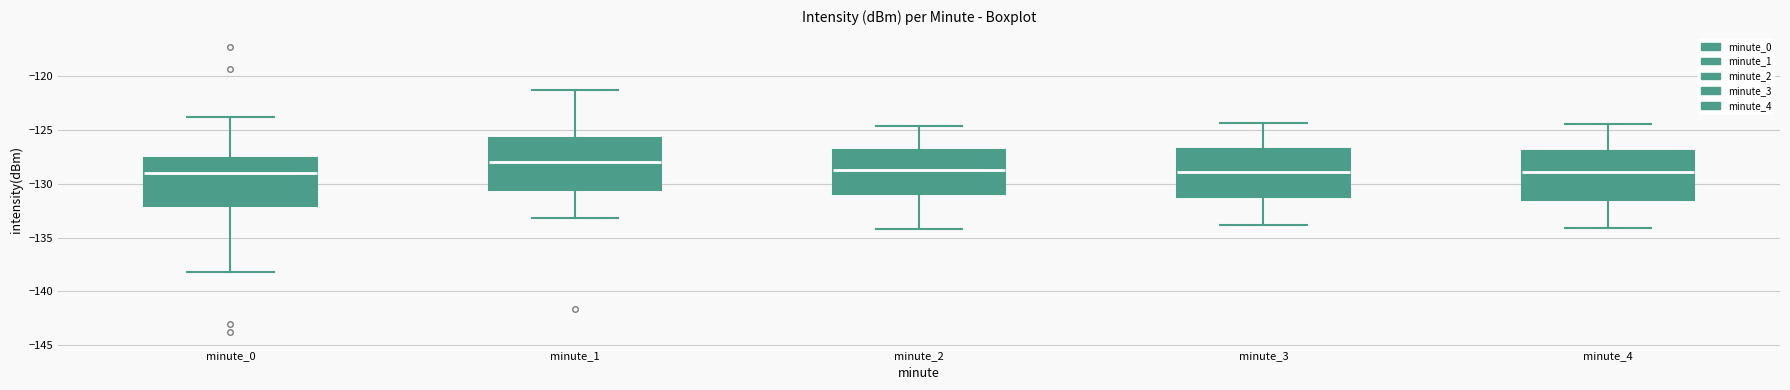

Reading left to right, transcribe this box plot: for each box, give where its median line is, the range the box spans, and where its two whiskers end, as read against the y-axis. The values are not printed on the chart, so give them approximately, as read against the axis.

minute_0: median -129.0, box -132.0 to -127.5, whiskers -138.0 to -124.0
minute_1: median -128.0, box -130.5 to -125.5, whiskers -133.0 to -121.5
minute_2: median -128.5, box -131.0 to -127.0, whiskers -134.0 to -124.5
minute_3: median -129.0, box -131.0 to -127.0, whiskers -134.0 to -124.5
minute_4: median -129.0, box -131.5 to -127.0, whiskers -134.0 to -124.5